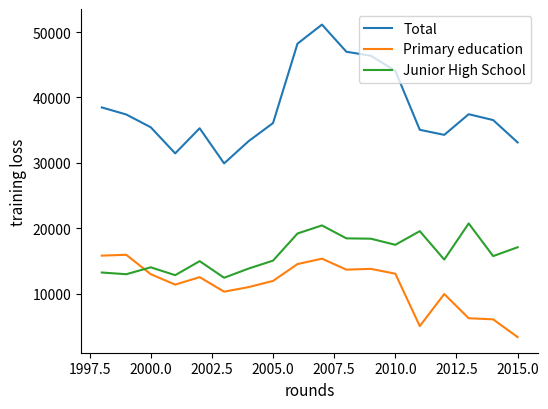

Rank the series by their average value, from lowest to highest.

Primary education, Junior High School, Total